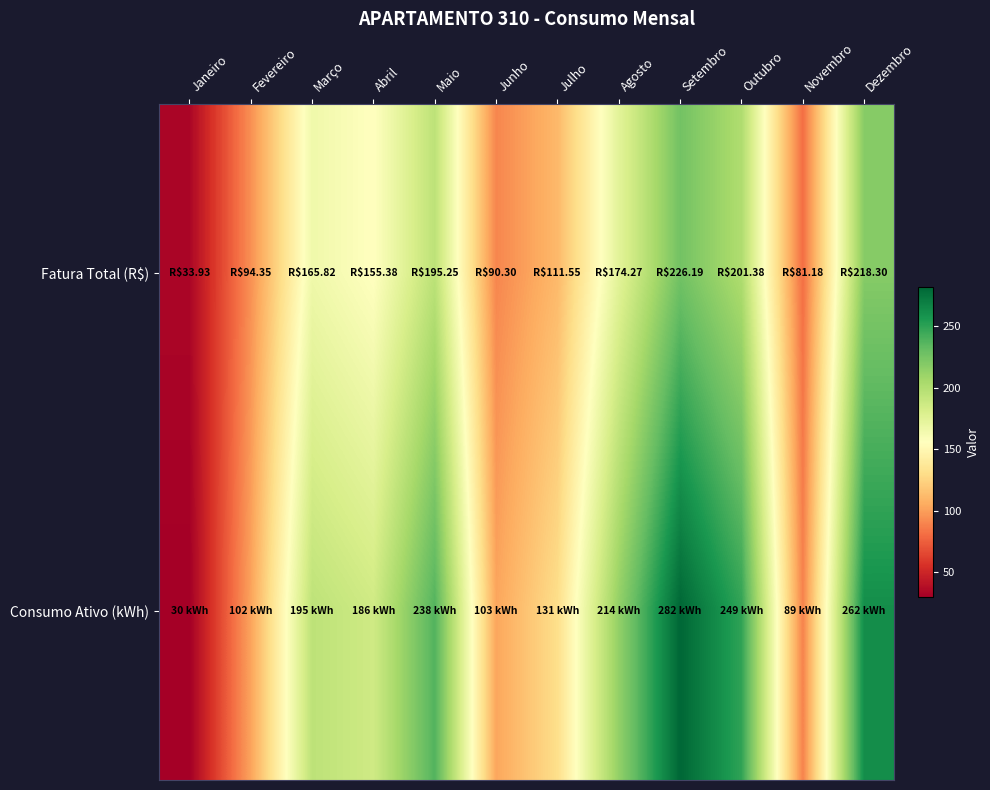

Reading right to left, extract all data points from this chart.

Fatura Total (R$): Dezembro=218.3	Novembro=81.2	Outubro=201.4	Setembro=226.2	Agosto=174.3	Julho=111.5	Junho=90.3	Maio=195.2	Abril=155.4	Março=165.8	Fevereiro=94.3	Janeiro=33.9
Consumo Ativo (kWh): Dezembro=262.0	Novembro=89.0	Outubro=249.0	Setembro=282.0	Agosto=214.0	Julho=131.0	Junho=103.0	Maio=238.0	Abril=186.0	Março=195.0	Fevereiro=102.0	Janeiro=30.0